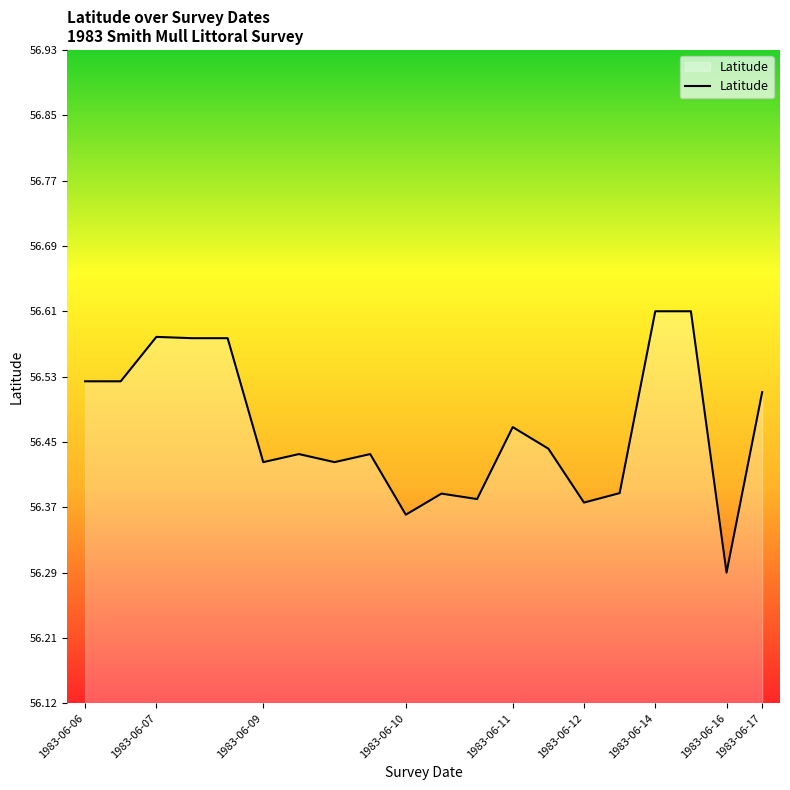

How many lines are shown in the chart?

1